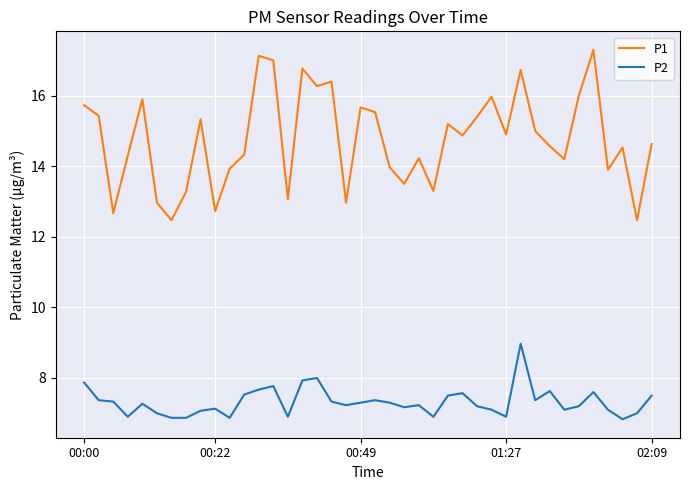

Rank the series by their maximum value, from highest to lowest.

P1, P2